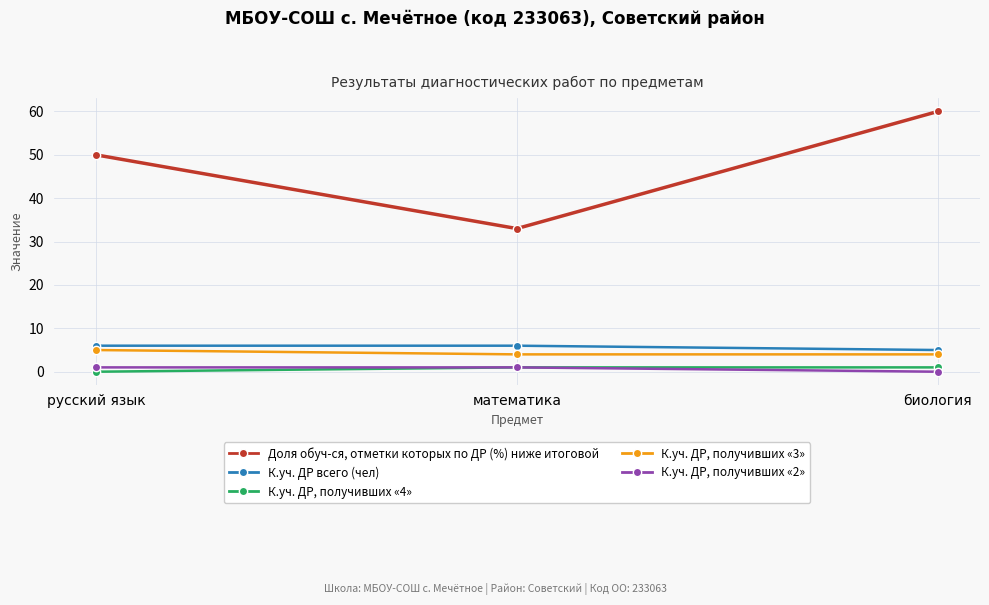

What is the total value across all series at русский язык?

62